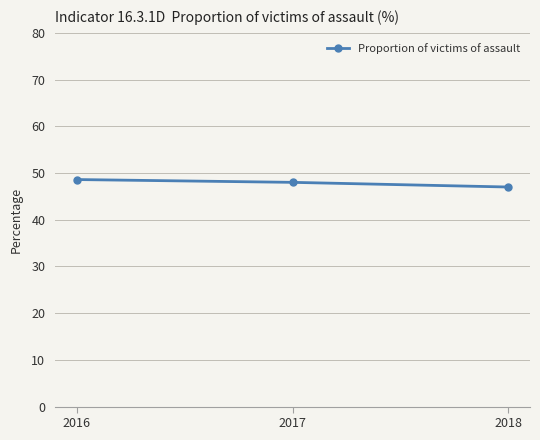

What is the sum of all values?

143.6